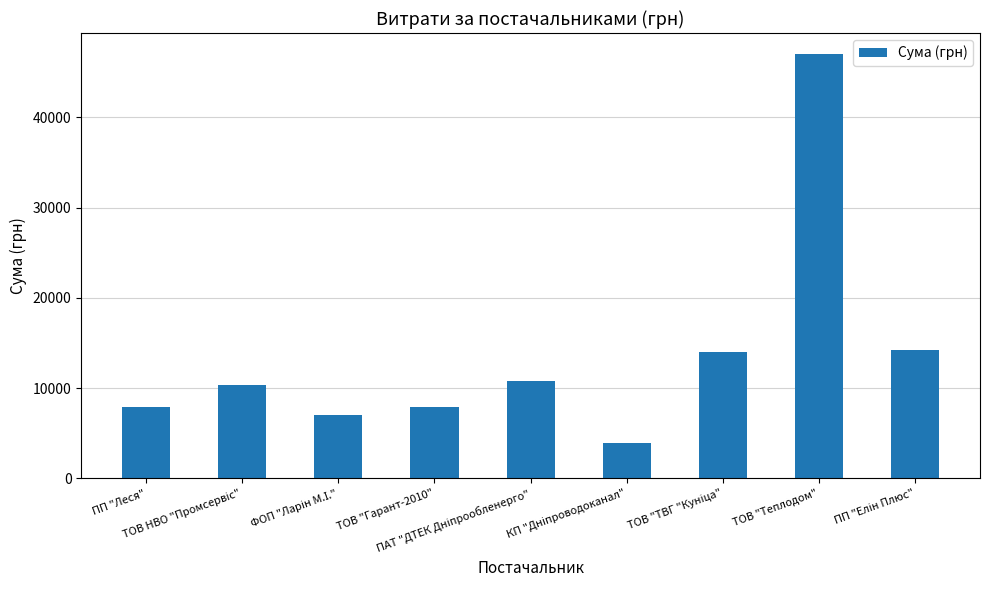

What is the greatest value displayed?

46992.0